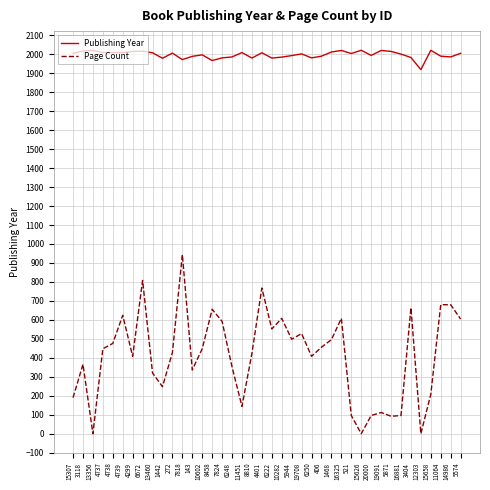

Is the value of Publishing Year at 8458 greater than the value of Page Count at 521?

Yes